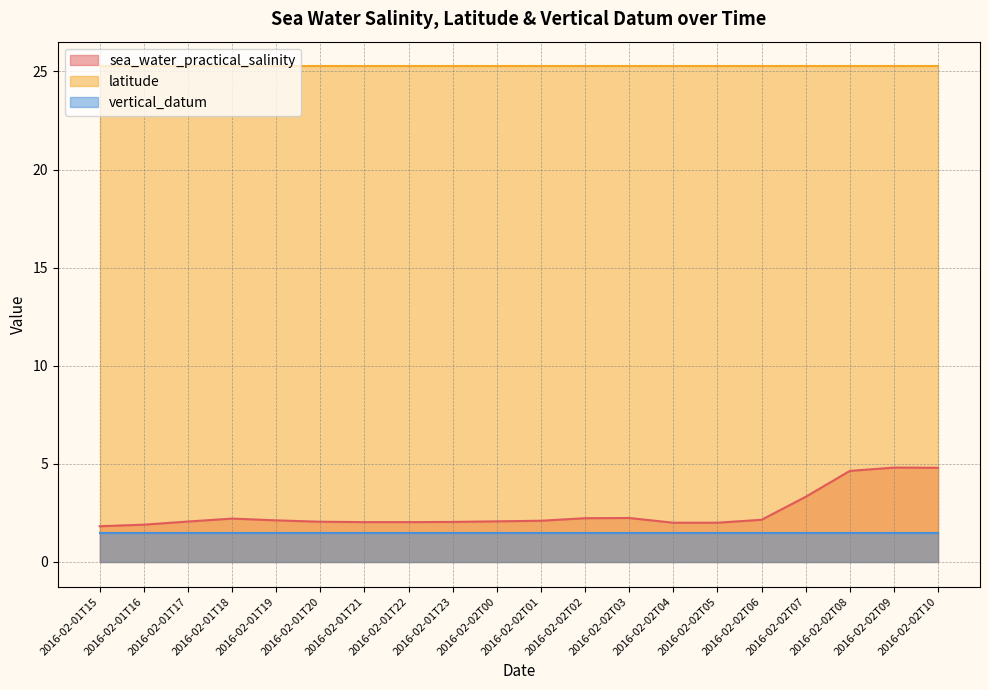

What is the label of the 3rd point from the left?

2016-02-01T17